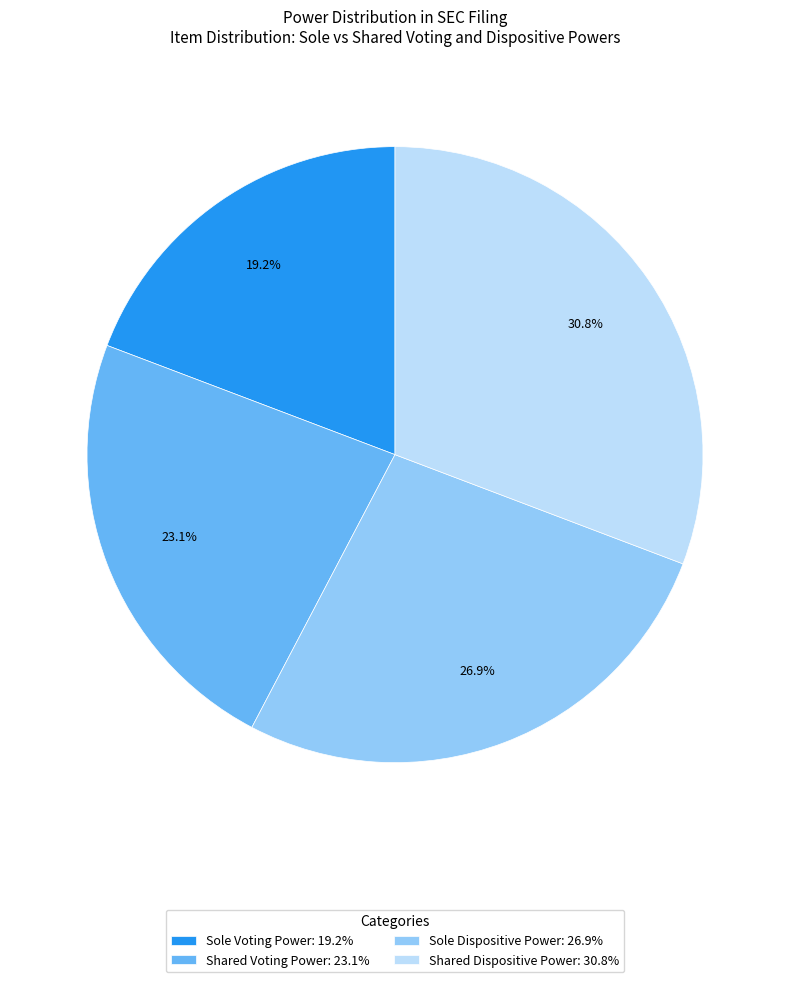

How much of the chart is everything except Shared Dispositive Power?

69.2%